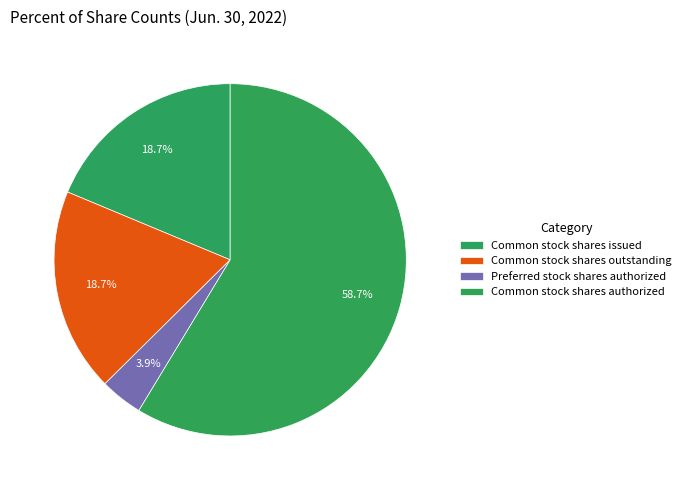

Is it true that Common stock shares issued is 31% of the pie?

False